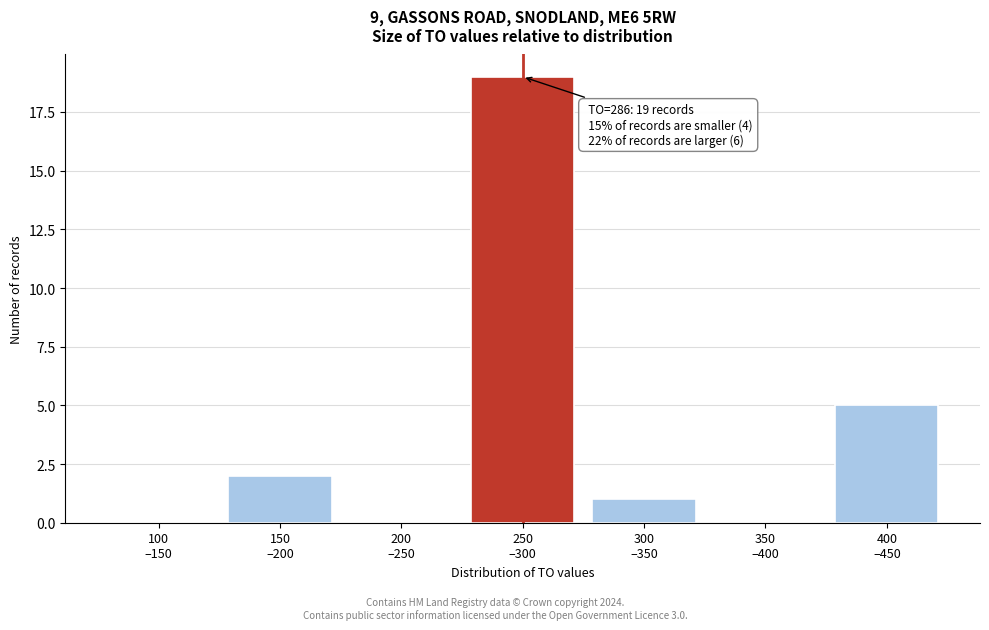

What is the maximum value shown in the chart?

19